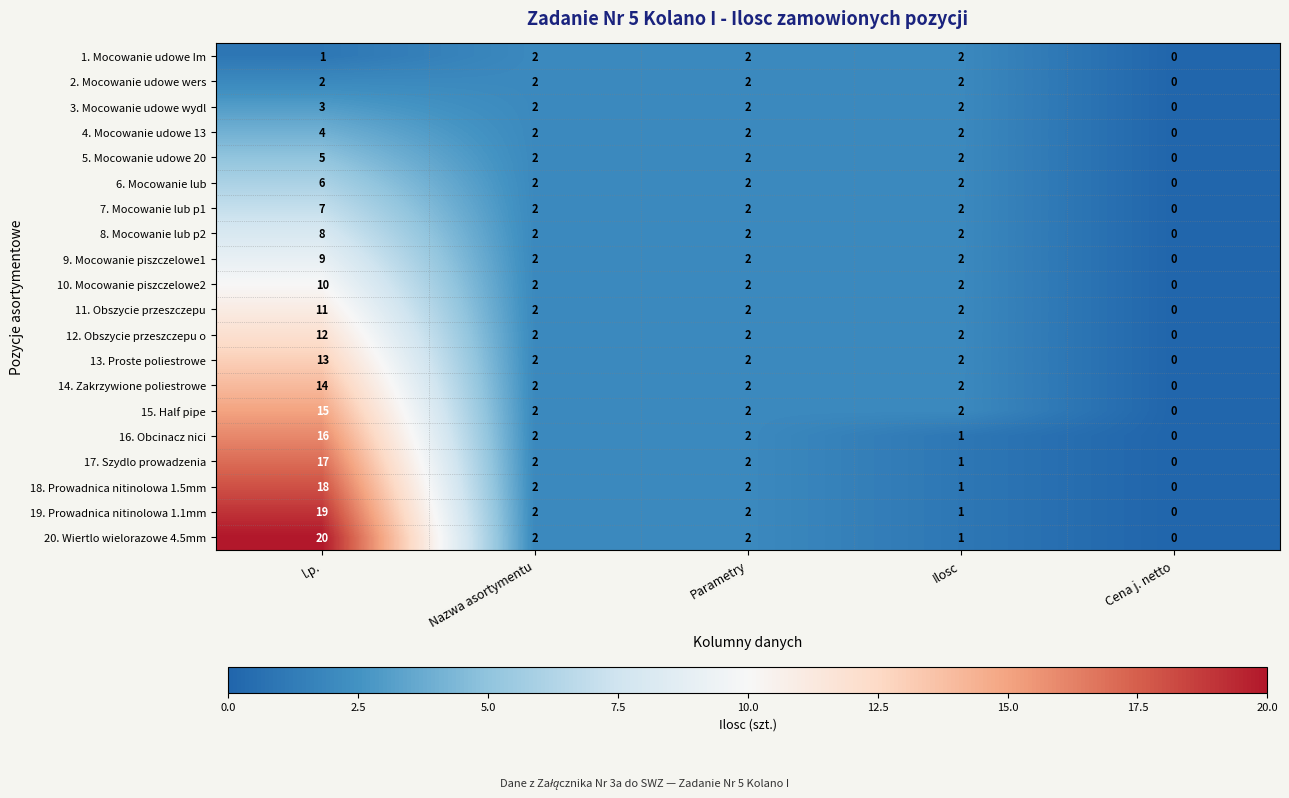

Where does the 17. Szydlo prowadzenia series first go above 2?

l.p.